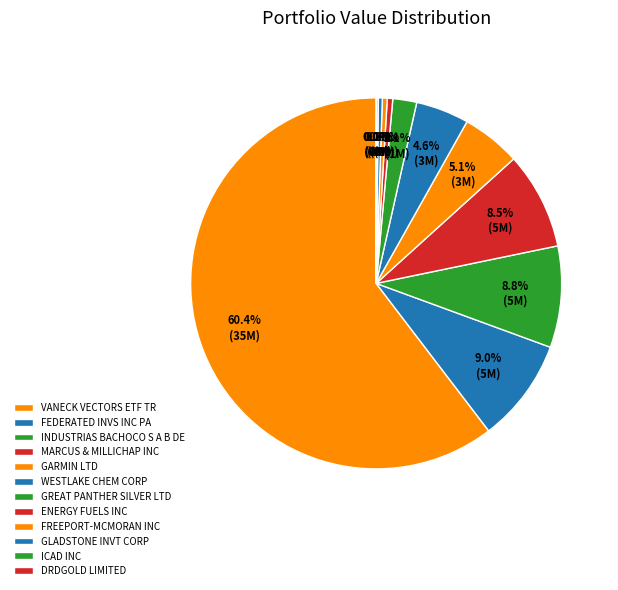

The VANECK VECTORS ETF TR slice represents 71% of the pie. True or false?

False